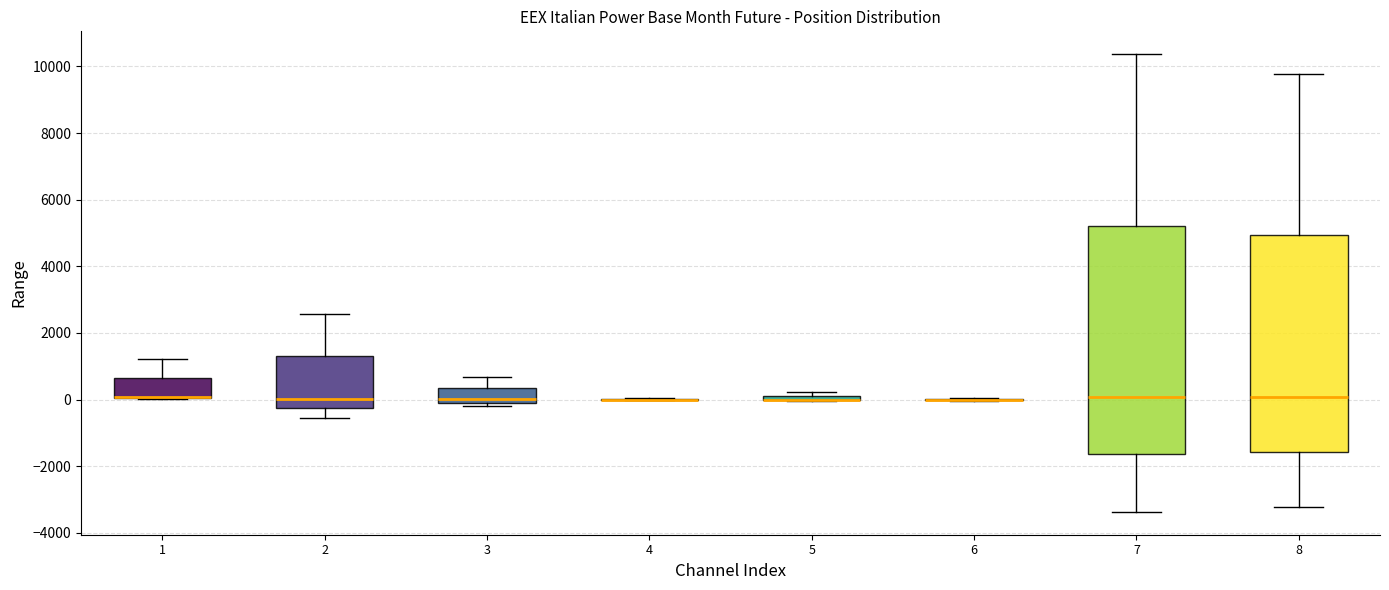

Where does the upper whisker of the box at x = 2 end on the y-axis? The values are not printed on the chart, so give them approximately, as read against the axis.

2600